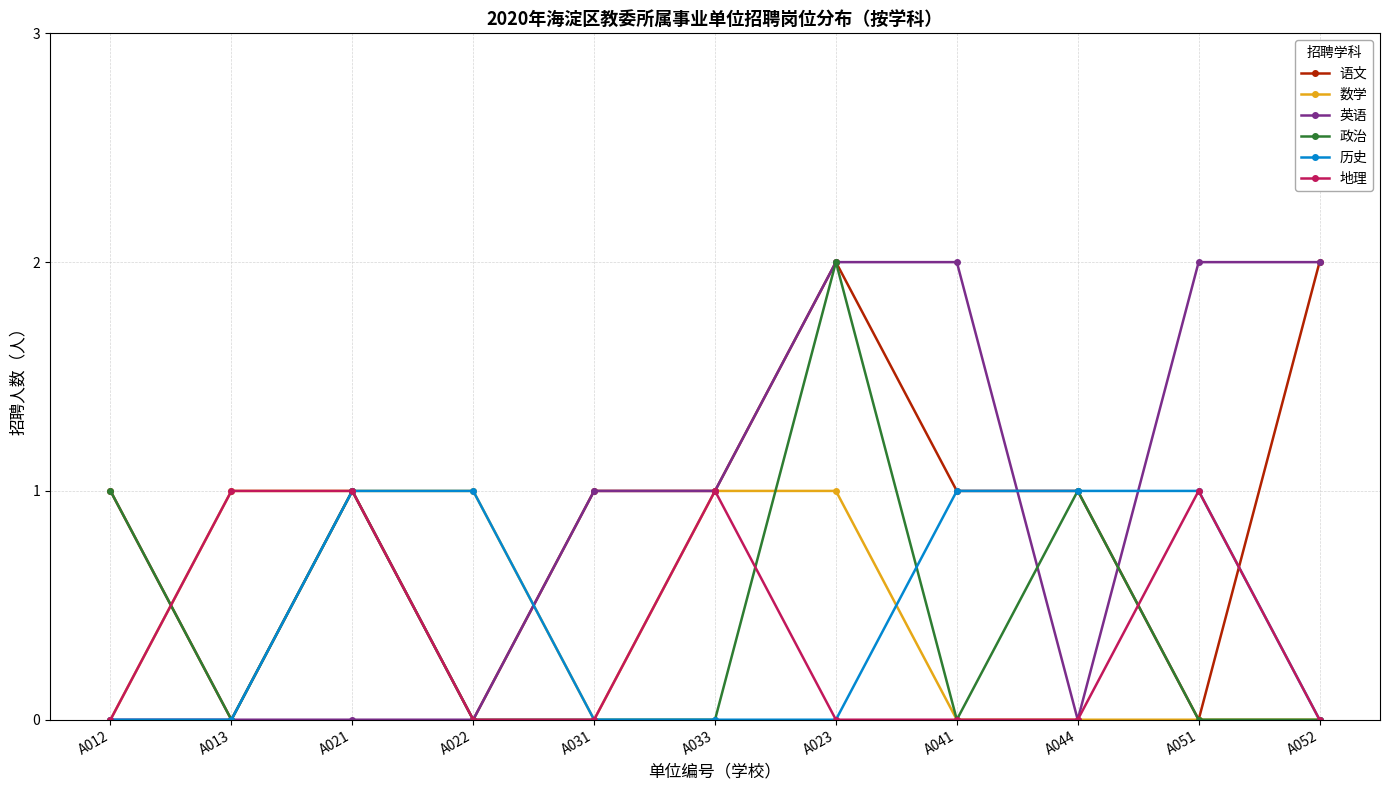

What is the total value across all series at A021?

5